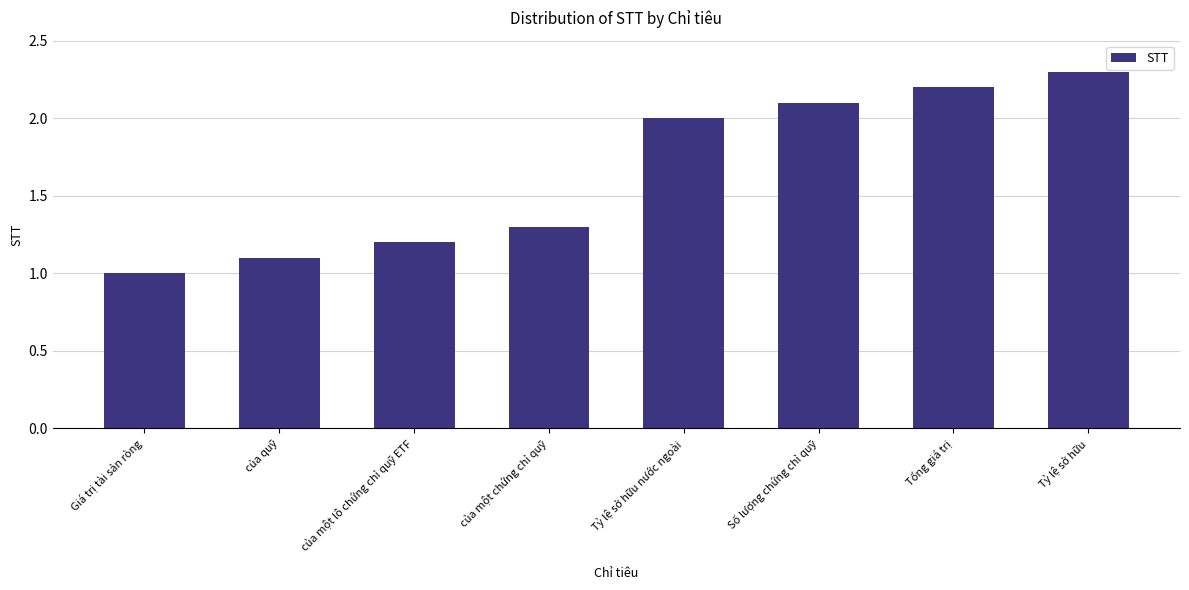

Which has a higher value, của quỹ or Số lượng chứng chỉ quỹ?

Số lượng chứng chỉ quỹ